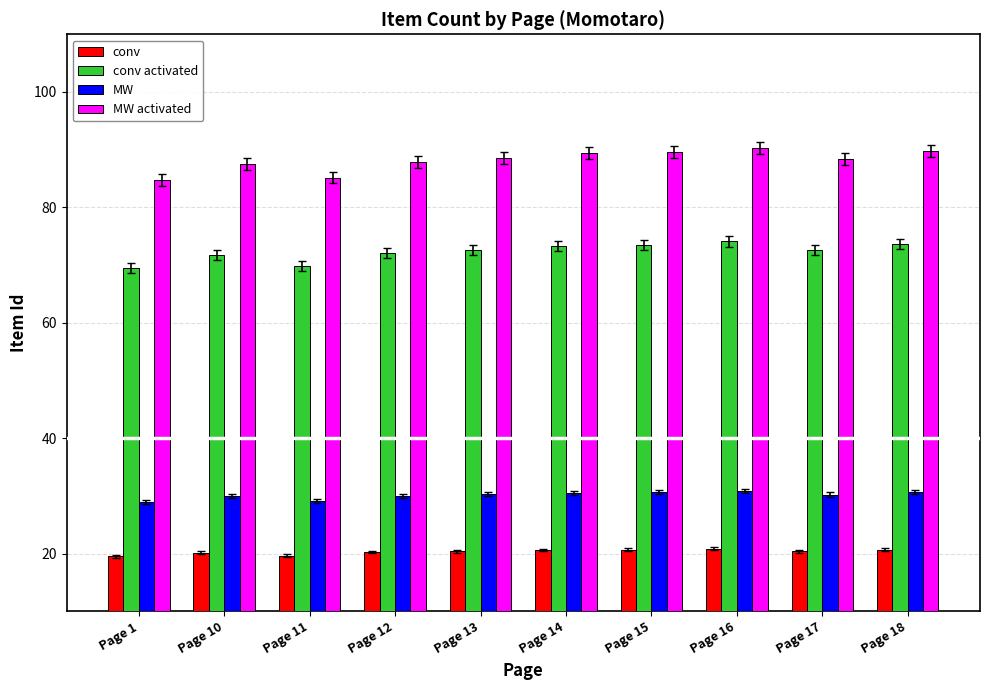

What is the minimum value shown in the chart?

19.5